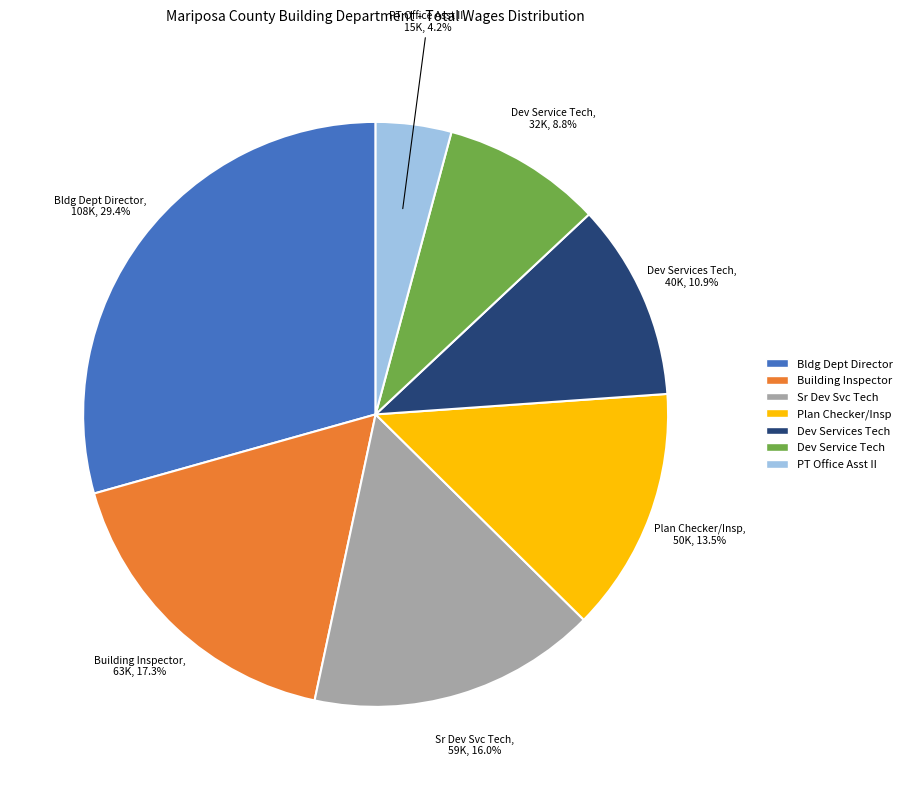

To the nearest percent, what is the difference between the largest and smallest slice percentages?

25%